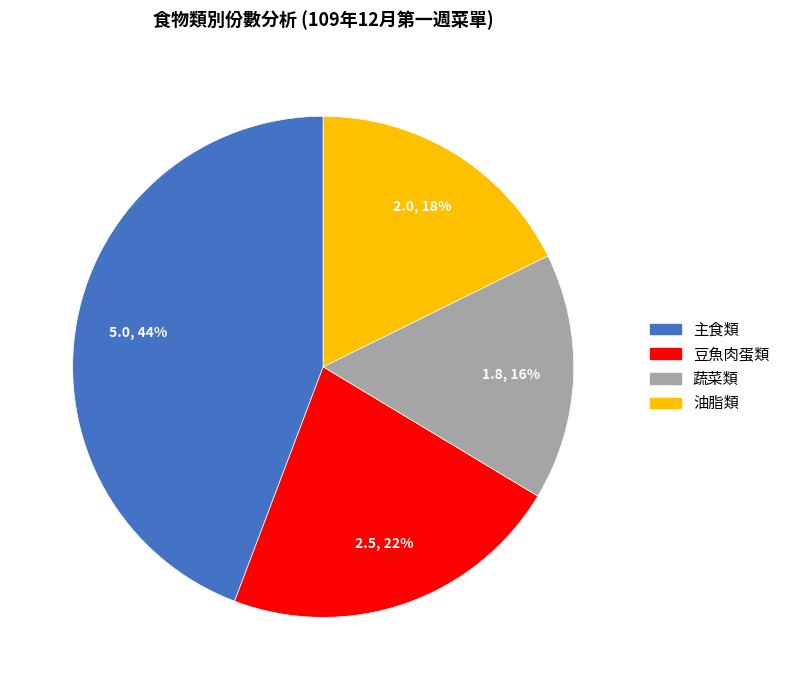

To the nearest percent, what is the average slice percentage?

25%